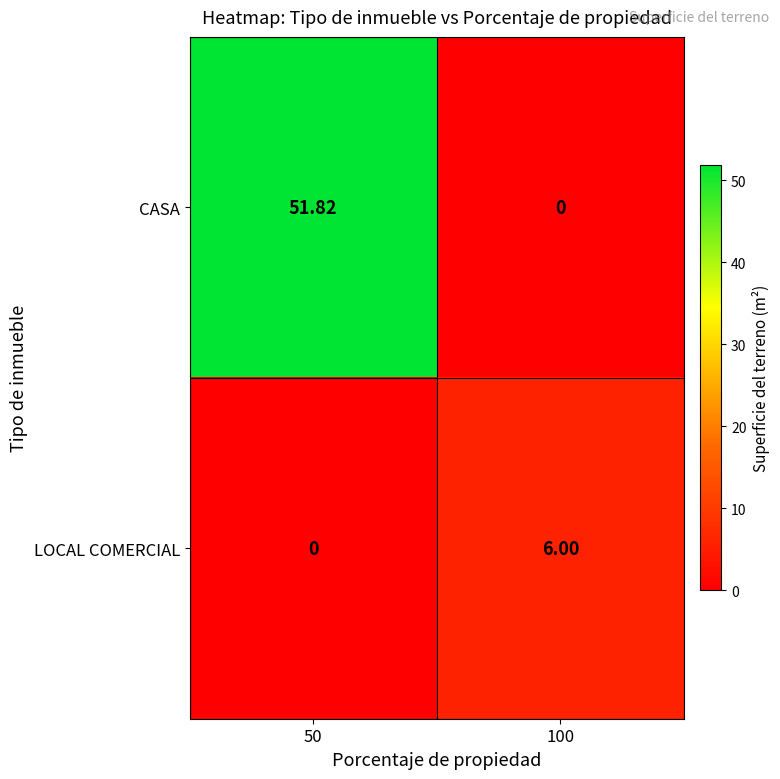

Between 50 and 100, which series saw the biggest shift?

CASA